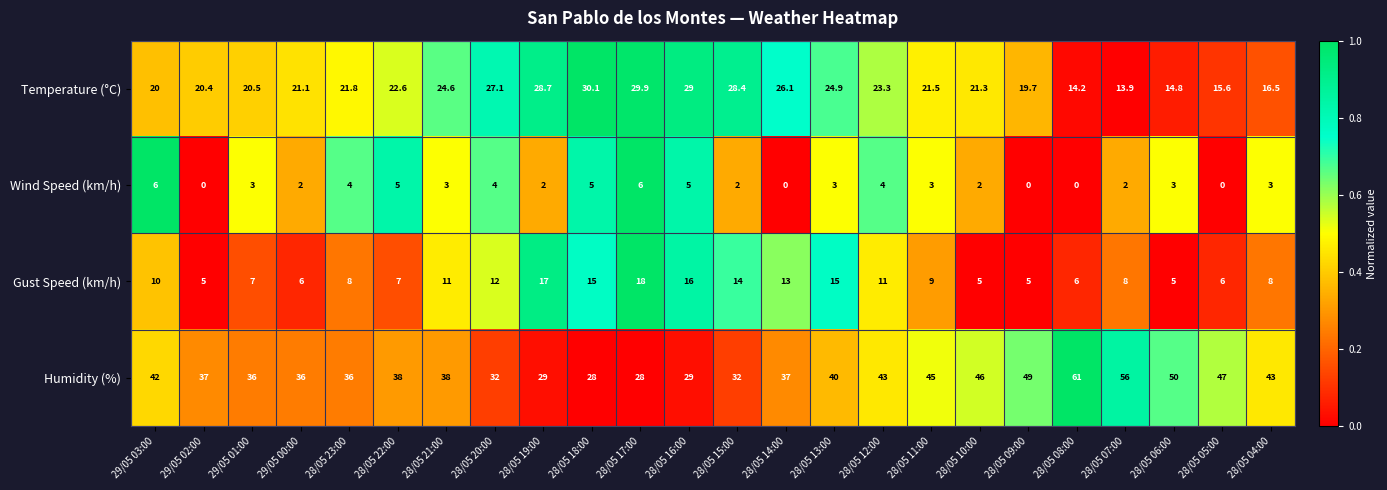

What is the sum of all Wind Speed (km/h) values?

67.0